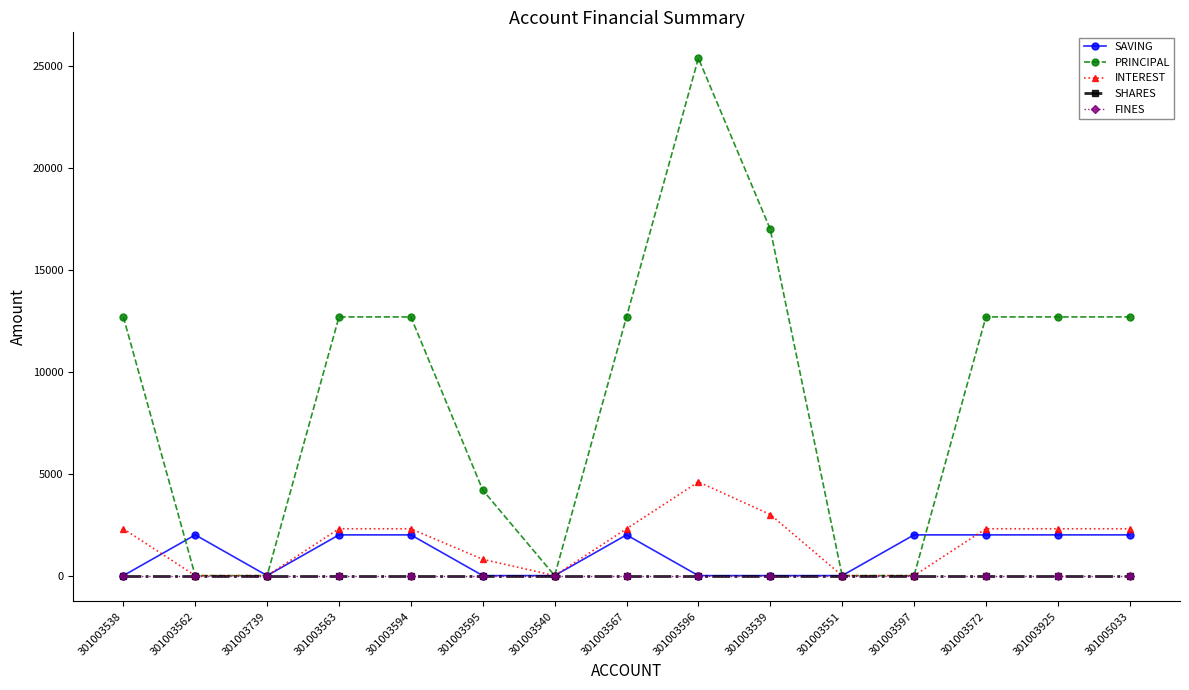

At how many categories does at least one series exceed 17823?

1